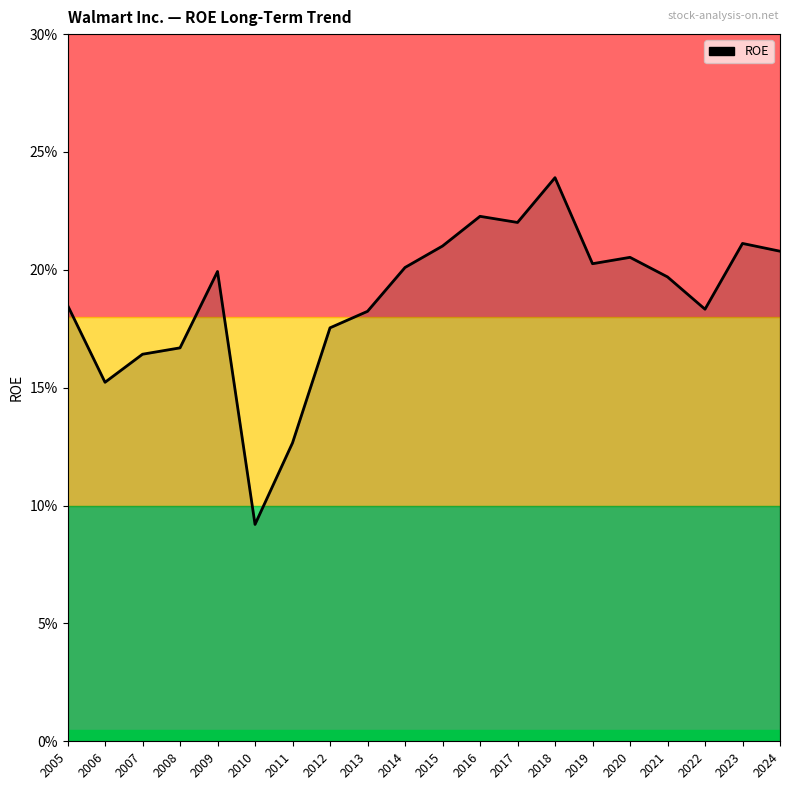

Which has a higher value, 2013 or 2023?

2023